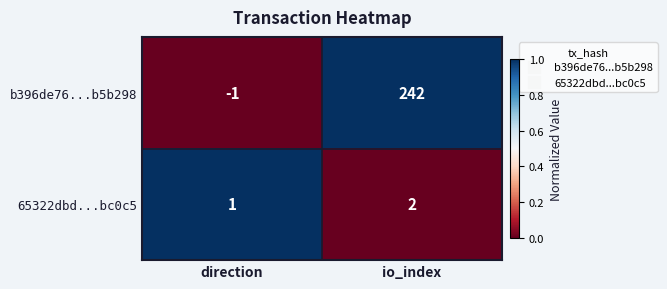

What is the greatest value displayed?

242